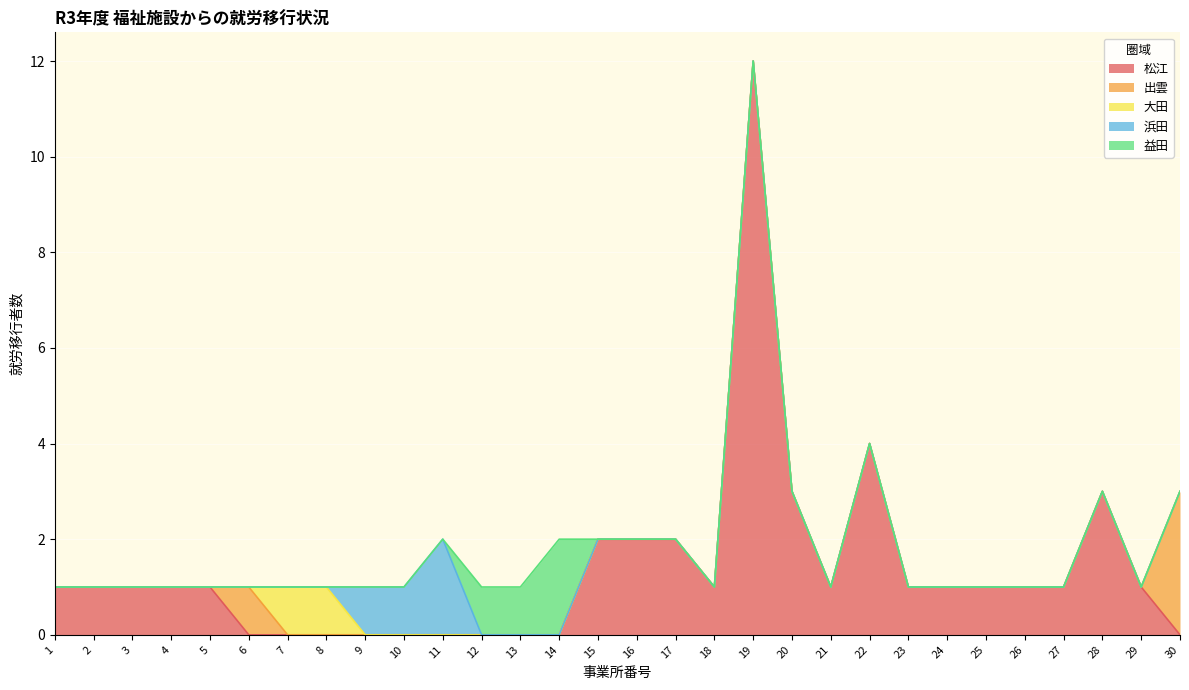

Which has a higher value, 28 or 27?

28